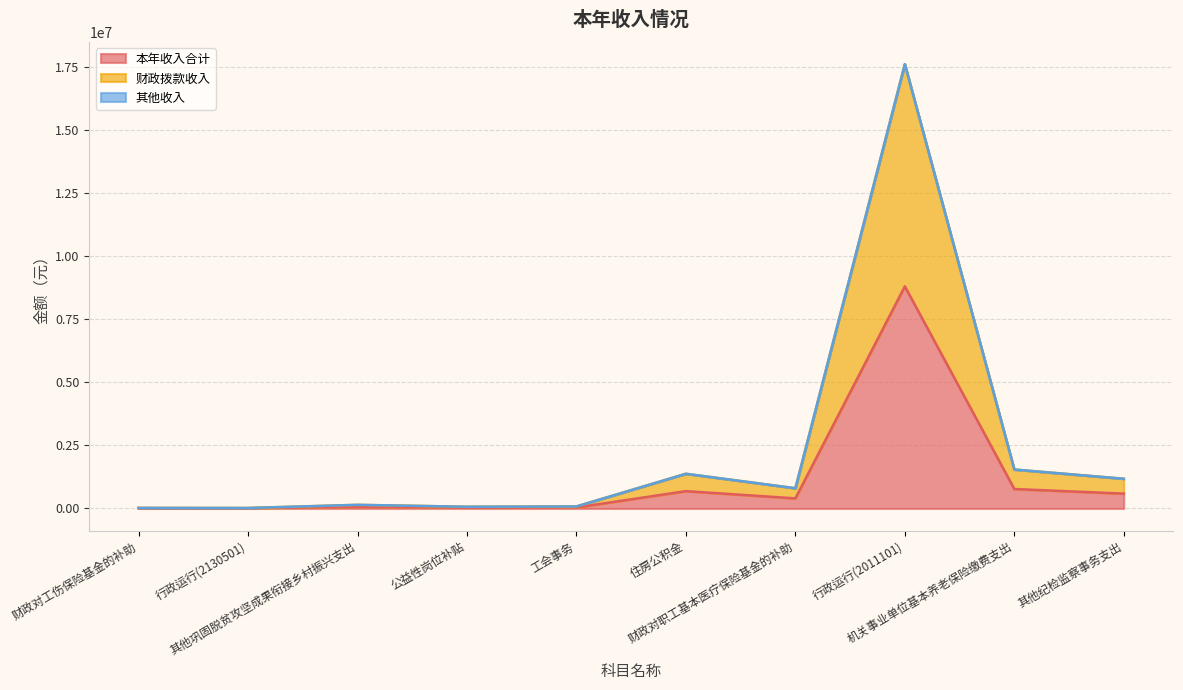

Which series has the largest range (max minus min)?

财政拨款收入